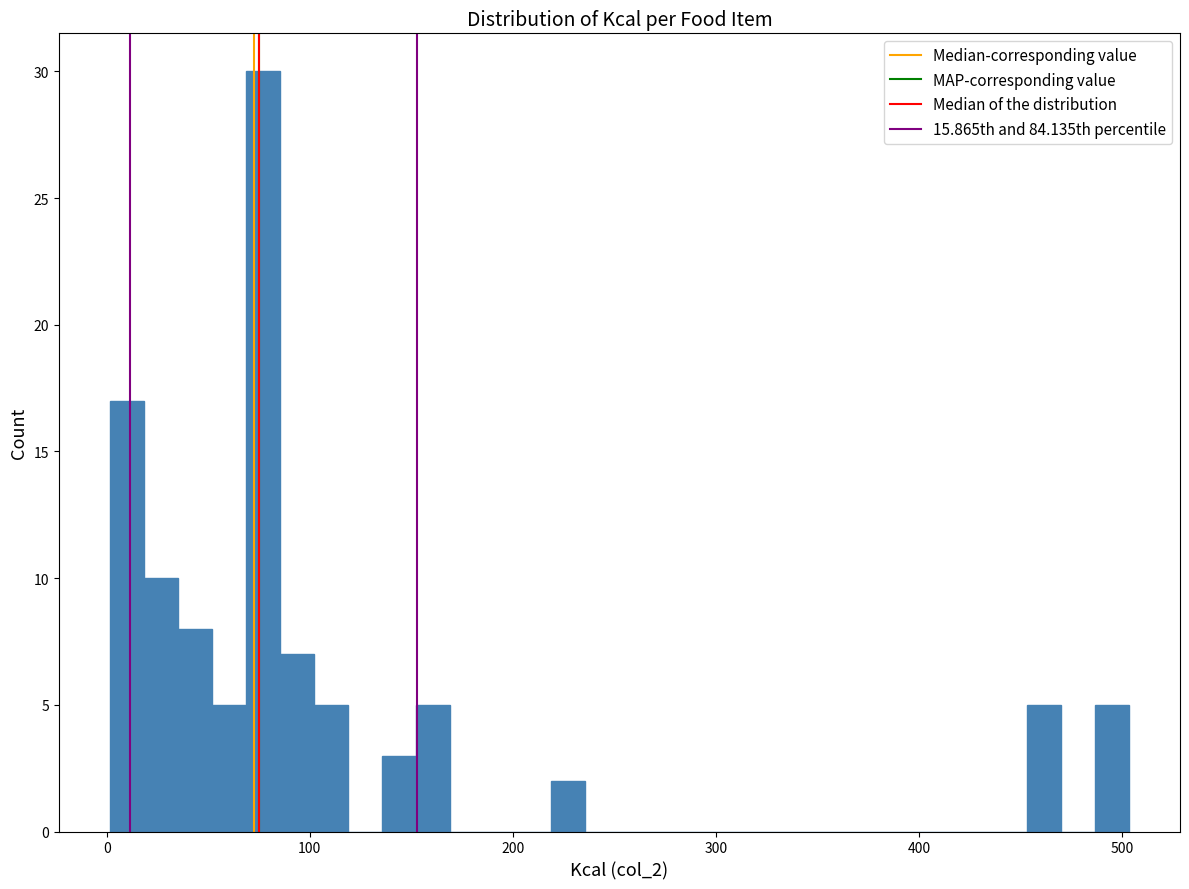

Around what value on the x-axis is the tallest bar? Give the approximate position of its centre, as read against the axis.

80